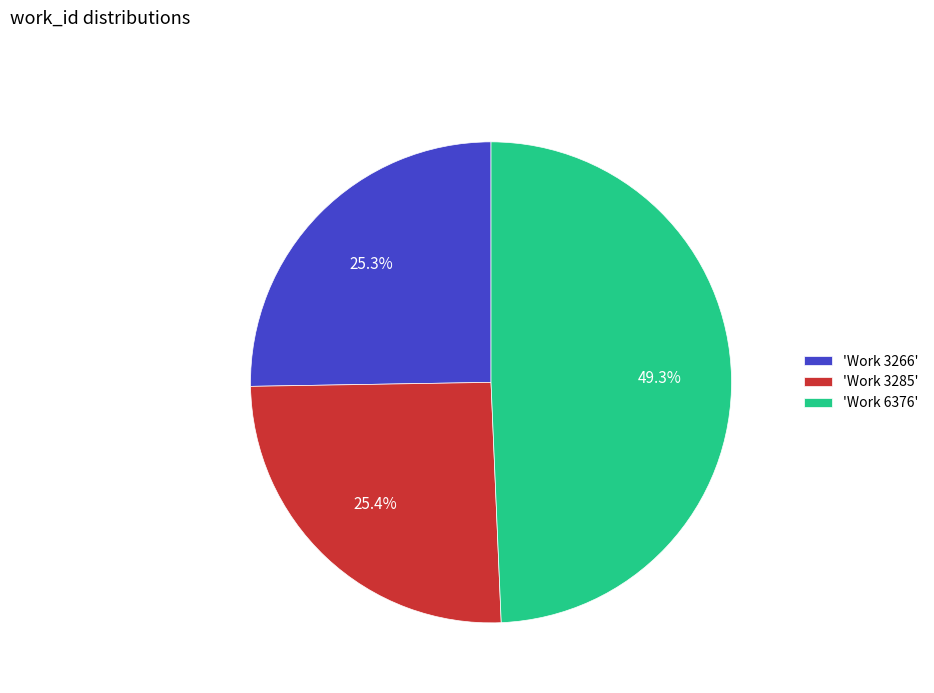

What is the ratio of the value at 'Work 3285' to the value at 'Work 3266'?

1.0